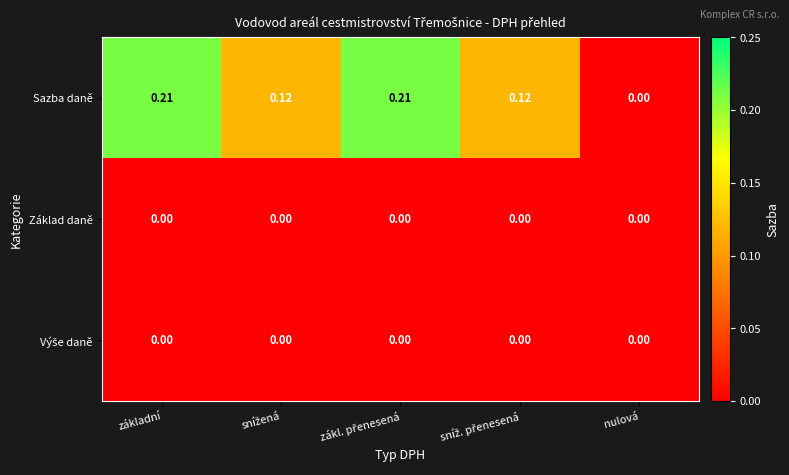

At which label is Sazba daně closest to 0?

nulová